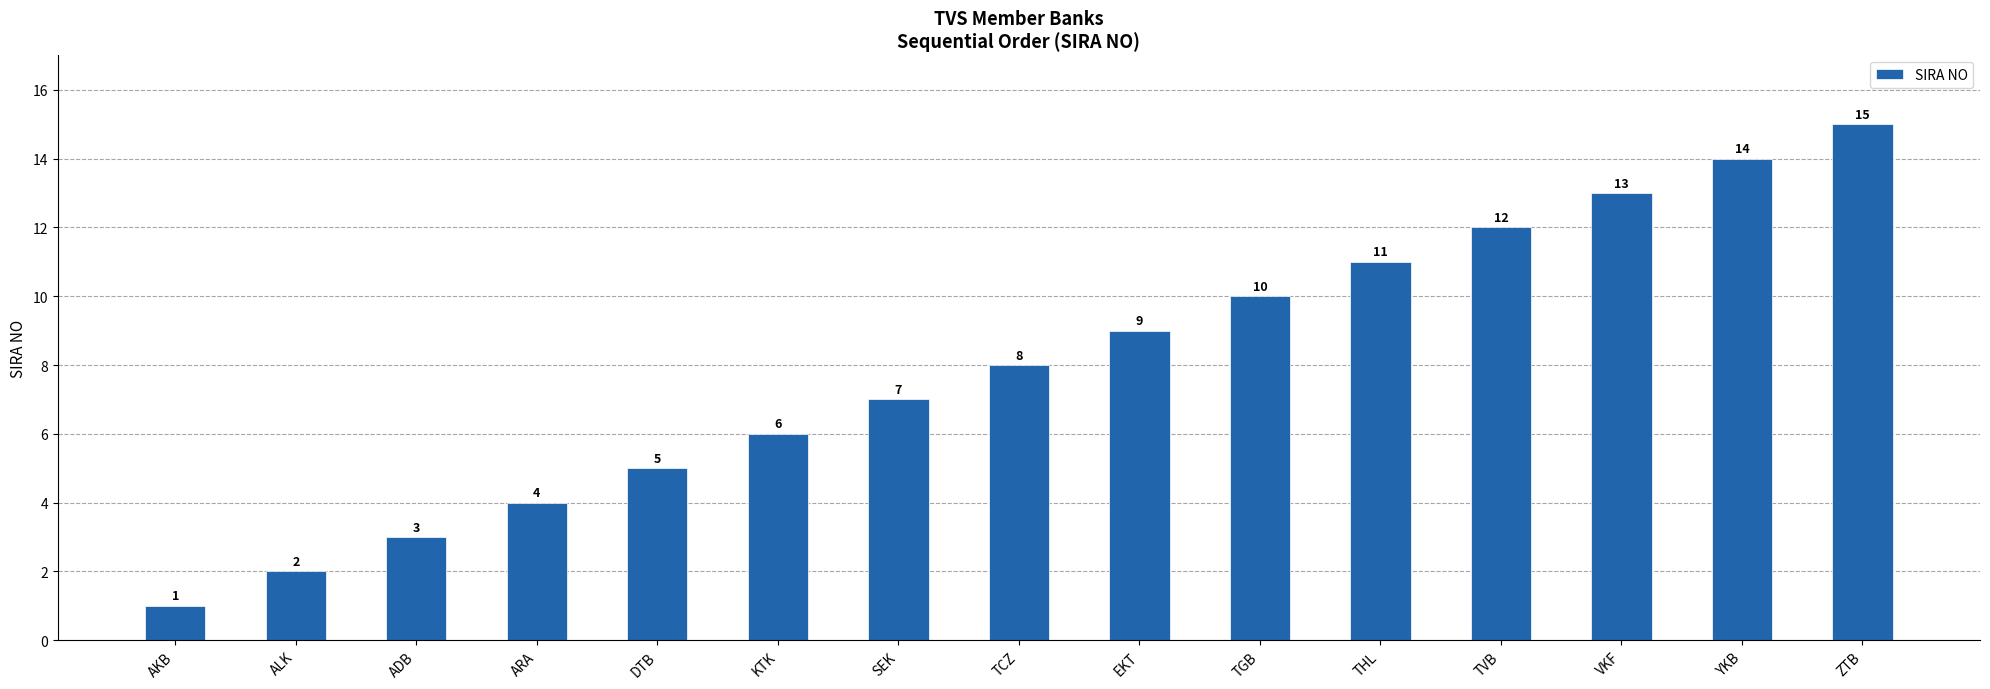

What is the difference between the second highest and minimum values?

13